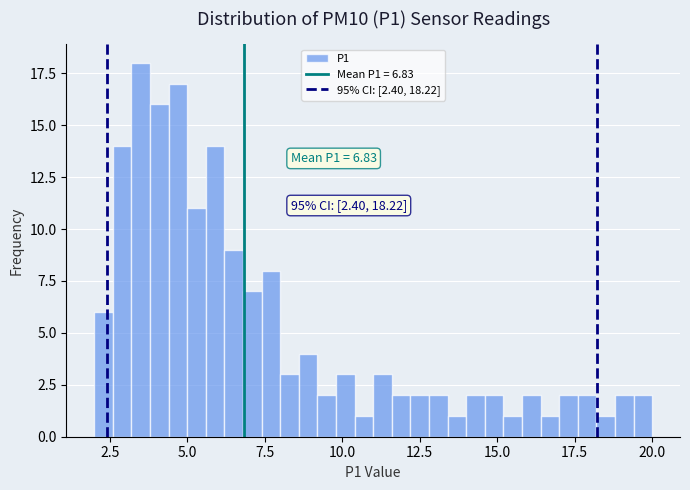

Read against the x-axis, roughly where is the centre of the tallest bar?

3.5